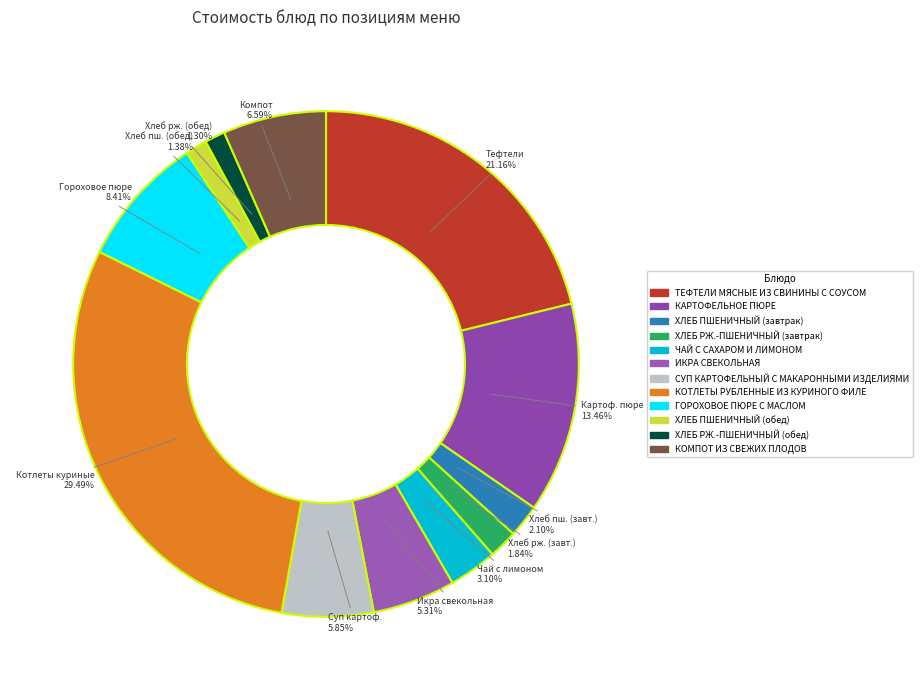

Which category has the smallest portion of the pie?

ХЛЕБ РЖ.-ПШЕНИЧНЫЙ (обед)